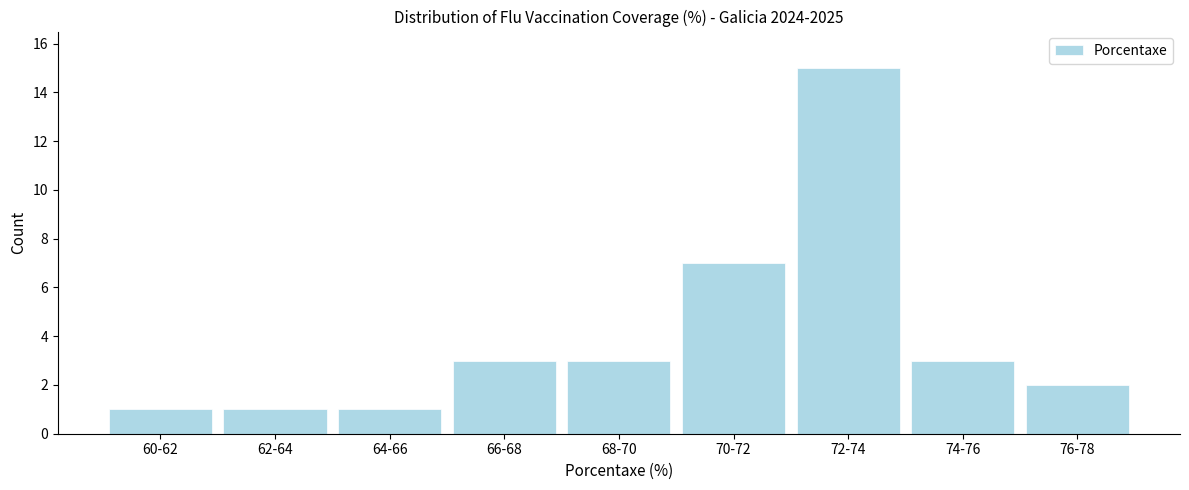

Reading left to right, transcribe all the data shown in this chart.

60-62=1	62-64=1	64-66=1	66-68=3	68-70=3	70-72=7	72-74=15	74-76=3	76-78=2